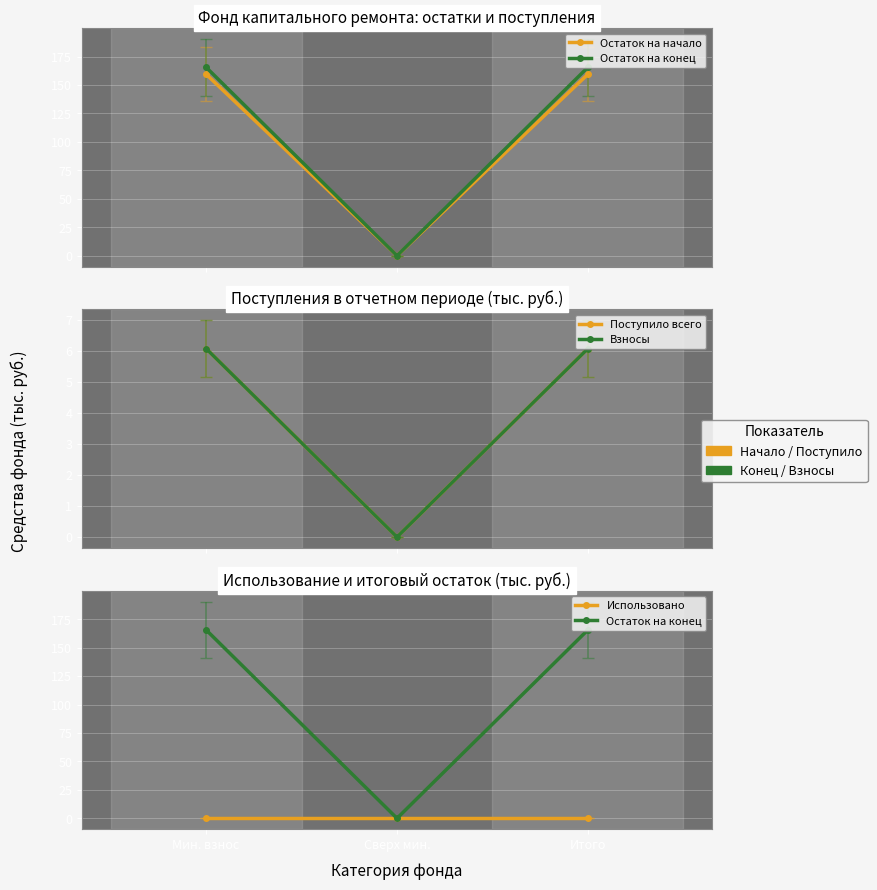

Which category has the lowest value across all series?

Сверх мин.